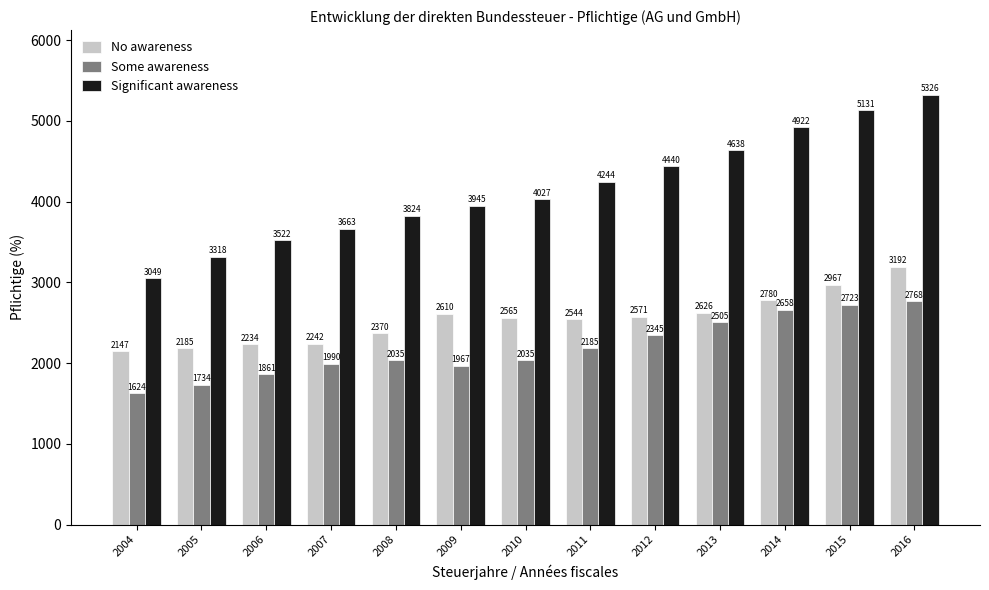

Where is No awareness nearest to the value 2669?

2013